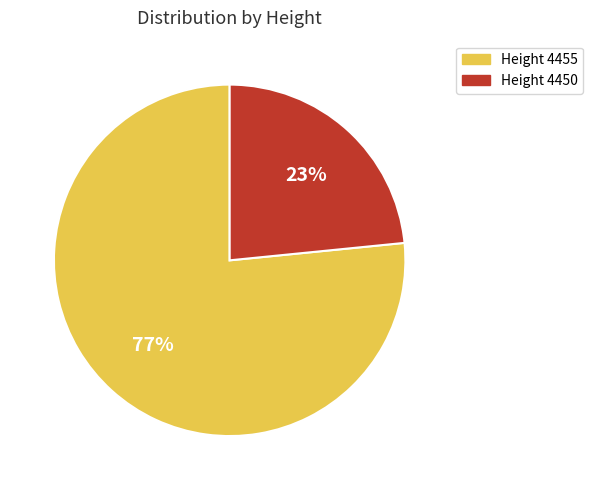

To the nearest percent, what is the average slice percentage?

50%